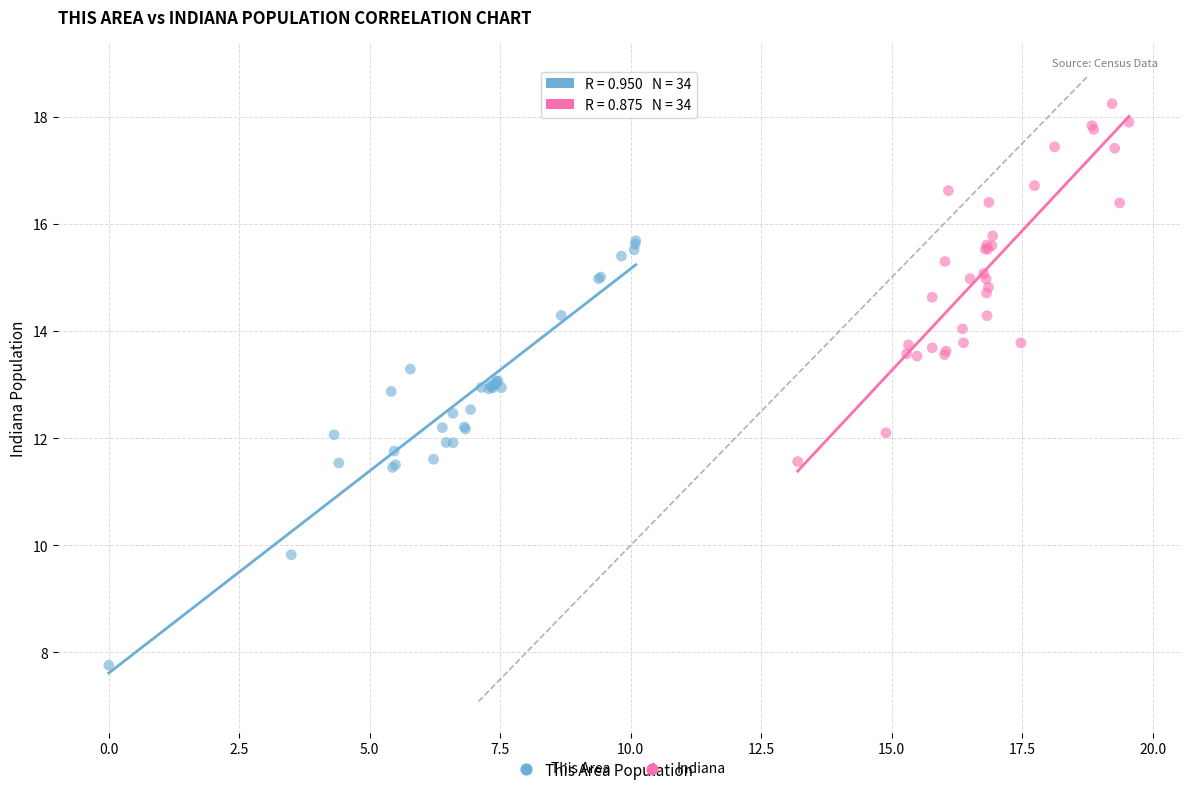

Which series contains the lowest Y value?

This Area